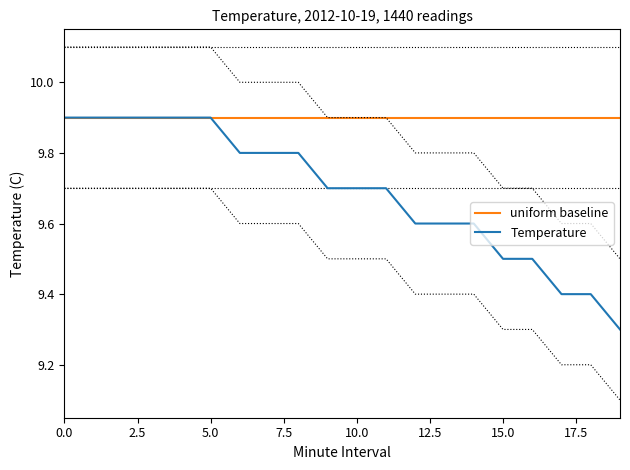

What is the difference between the highest and lowest values at 12?

0.3